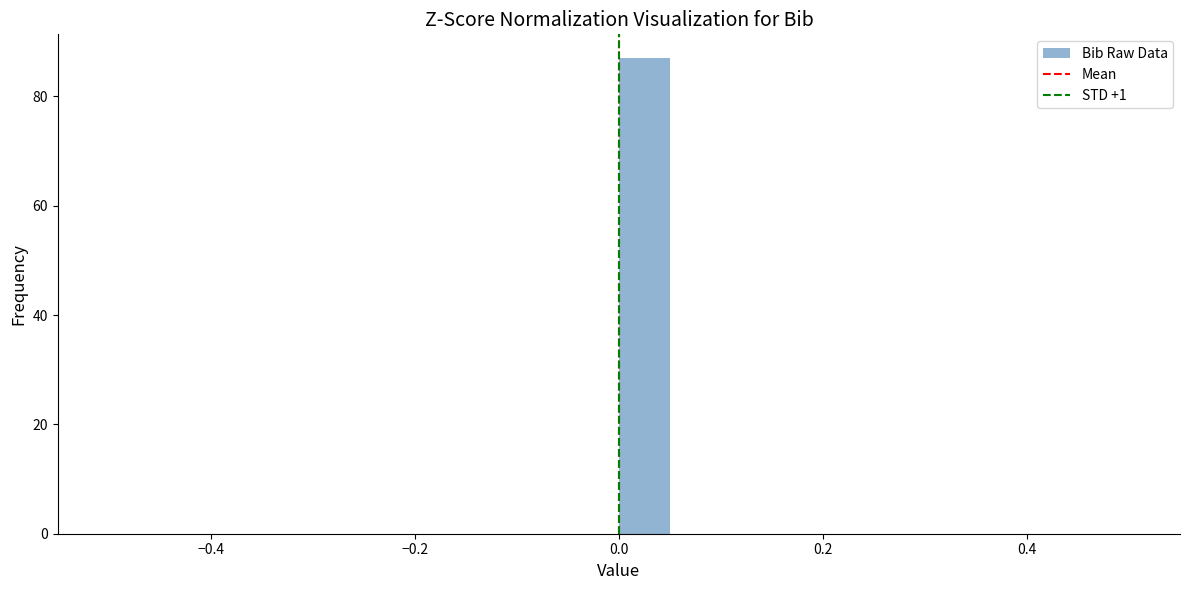

Around what value on the x-axis is the tallest bar? Give the approximate position of its centre, as read against the axis.

0.02